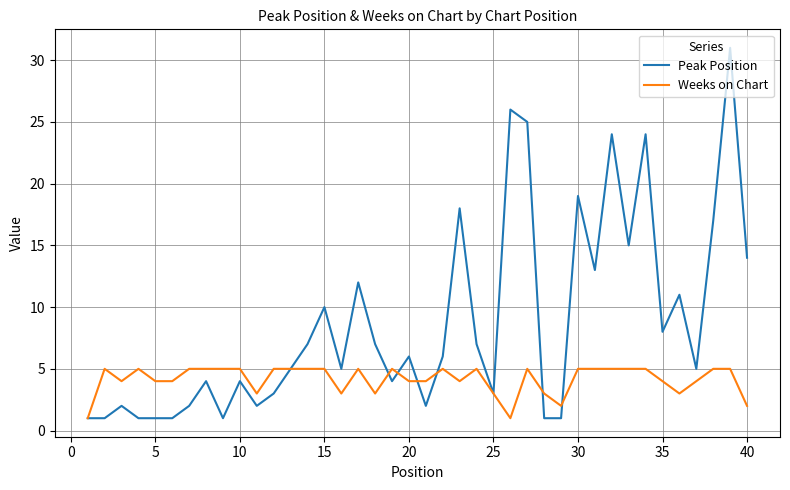

Count the Weeks on Chart values in the range 4 to 5.

30